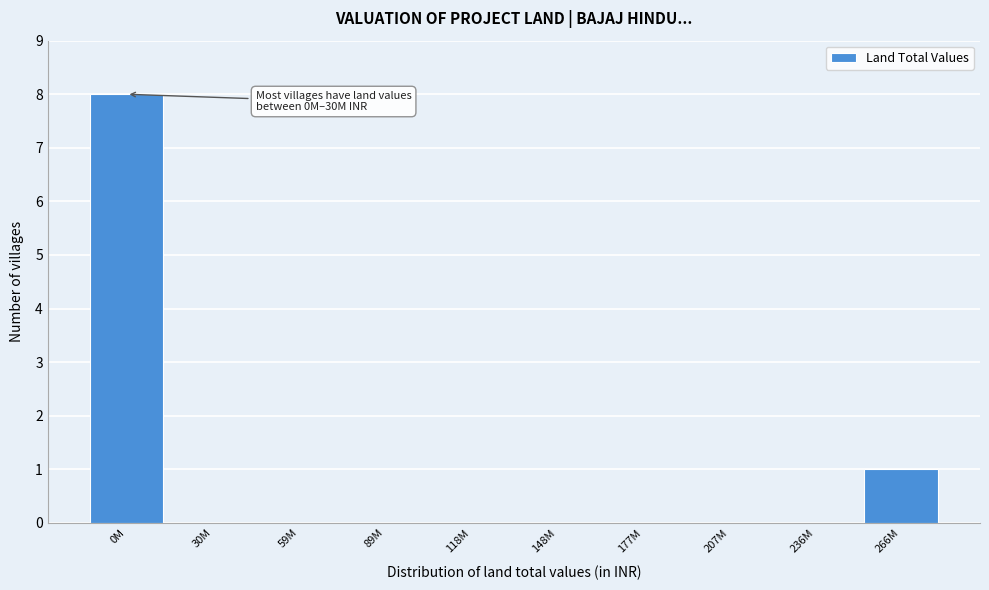

Reading left to right, list all the values displayed in this chart.

0M=8	30M=0	59M=0	89M=0	118M=0	148M=0	177M=0	207M=0	236M=0	266M=1